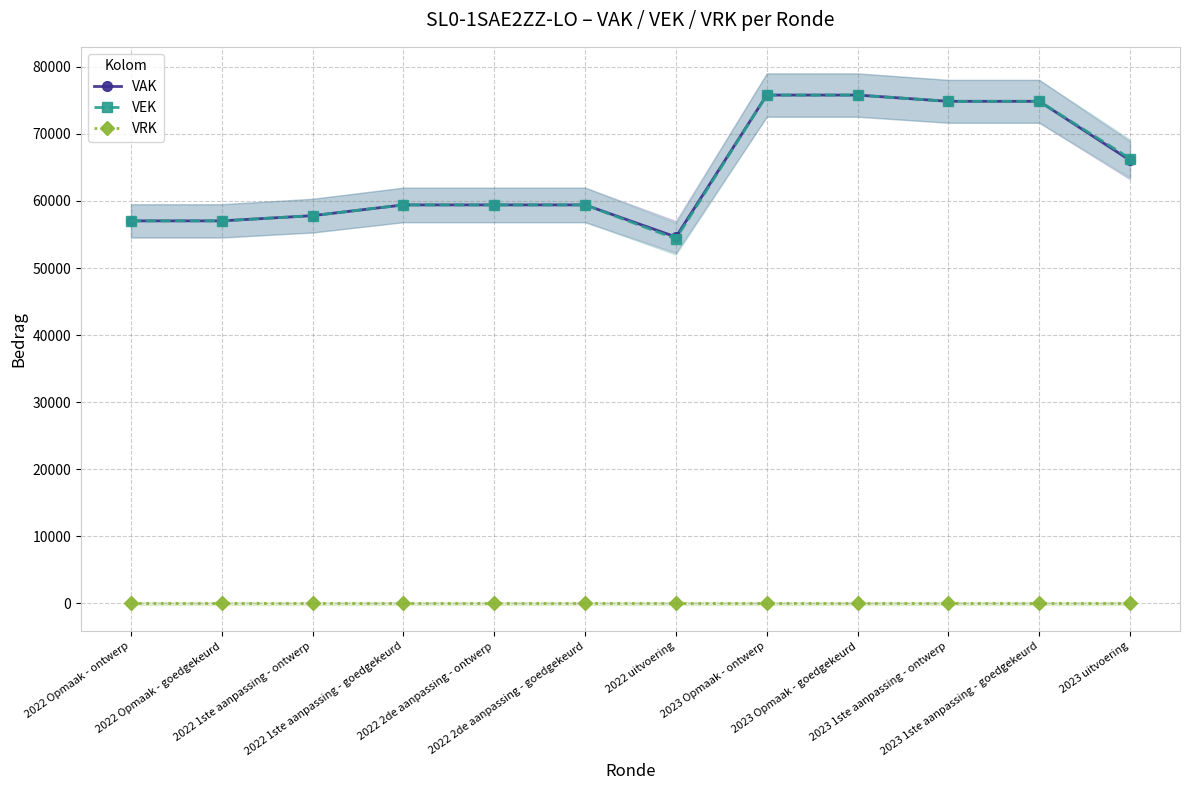

What is the difference between the VAK values at 2023 uitvoering and 2022 2de aanpassing - goedgekeurd?

6644